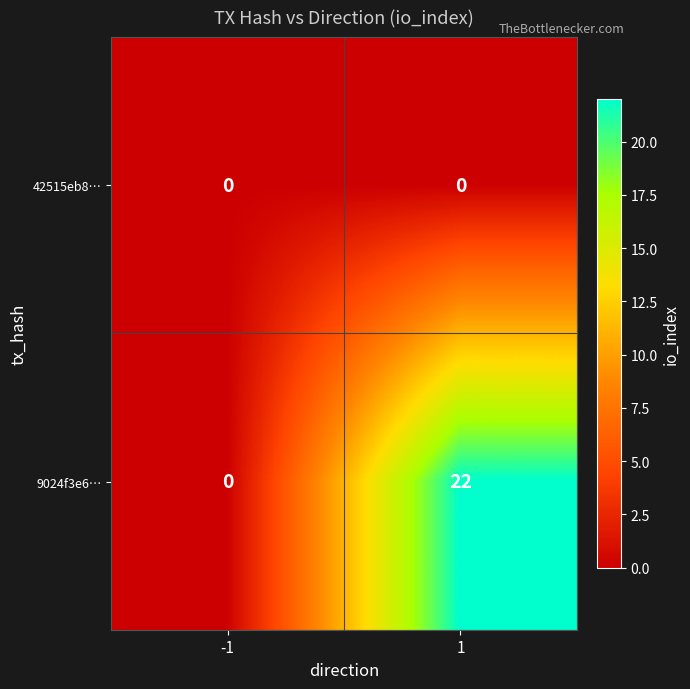

Rank the series by their average value, from highest to lowest.

9024f3e6…, 42515eb8…